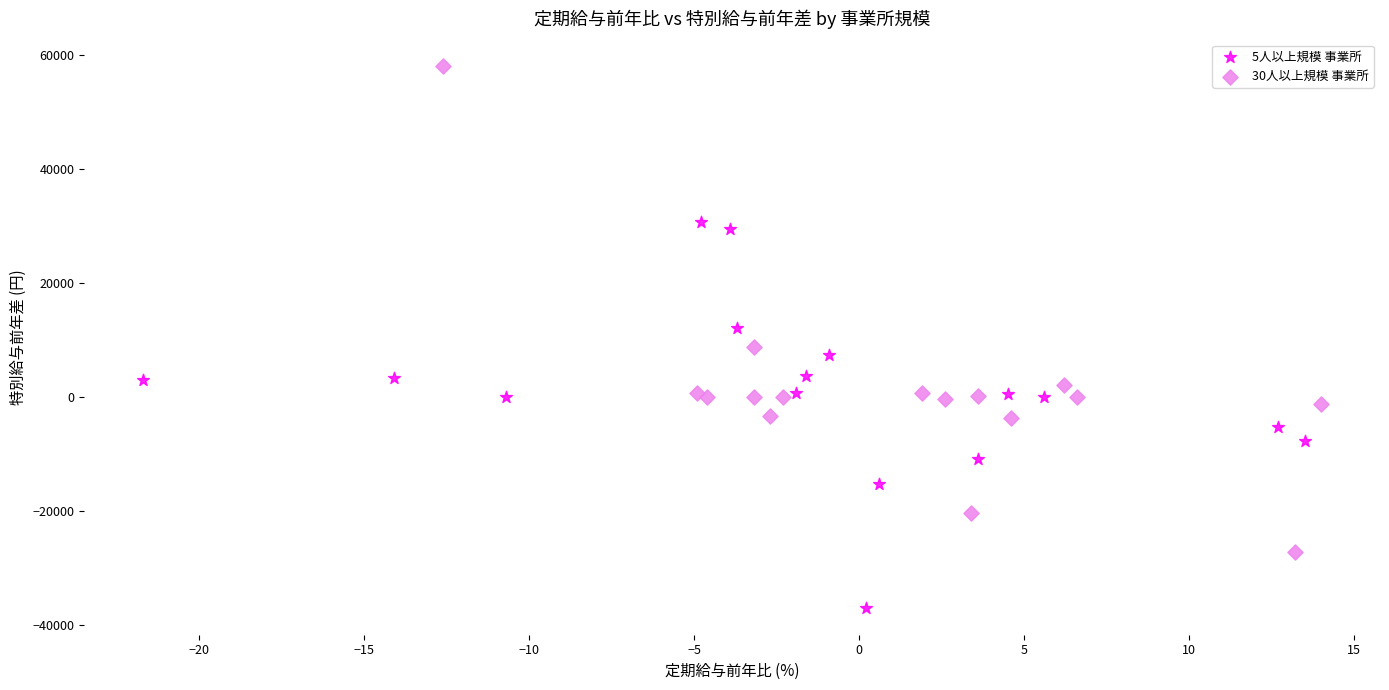

Which series contains the highest Y value?

30人以上規模 事業所